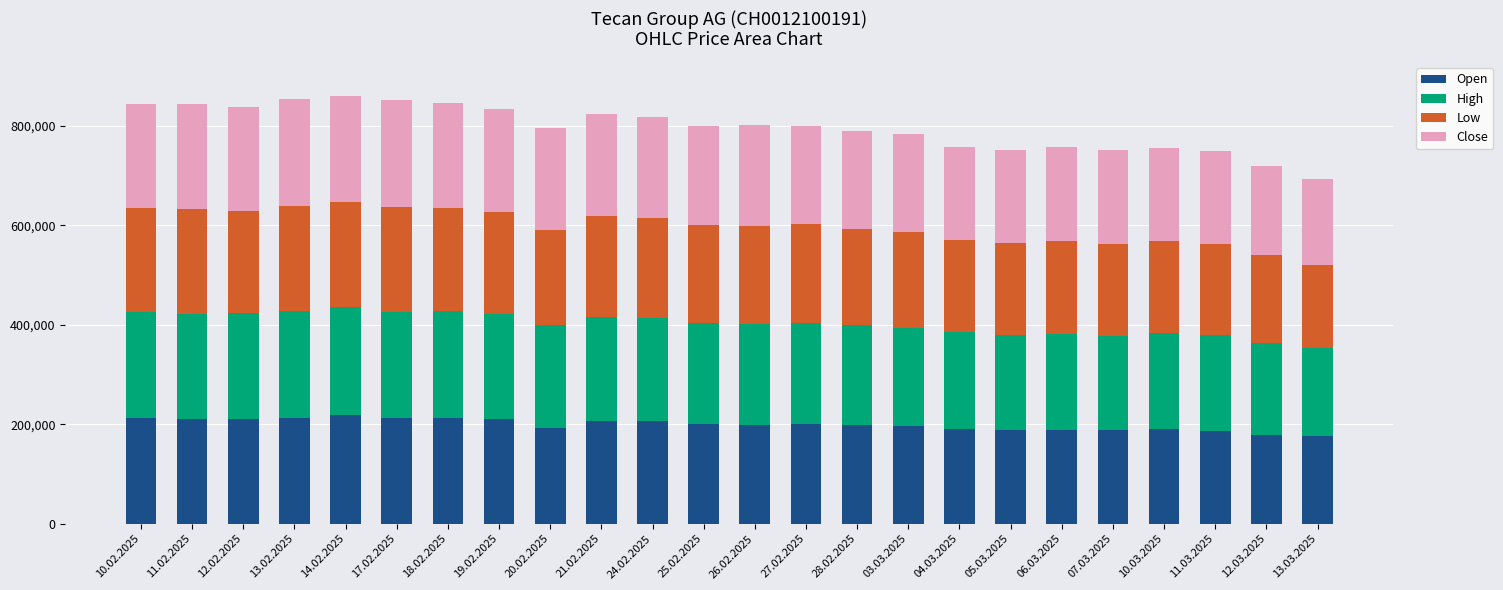

What is the approximate value of Open at 28.02.2025, to the nearest 50?

197650